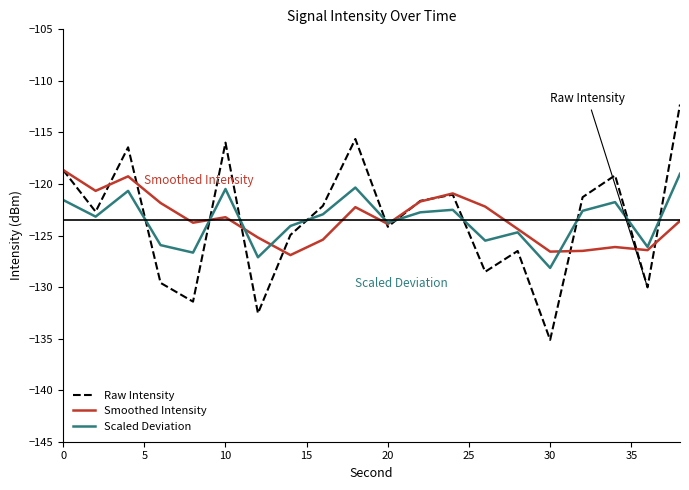

What is the minimum value shown in the chart?

-135.1